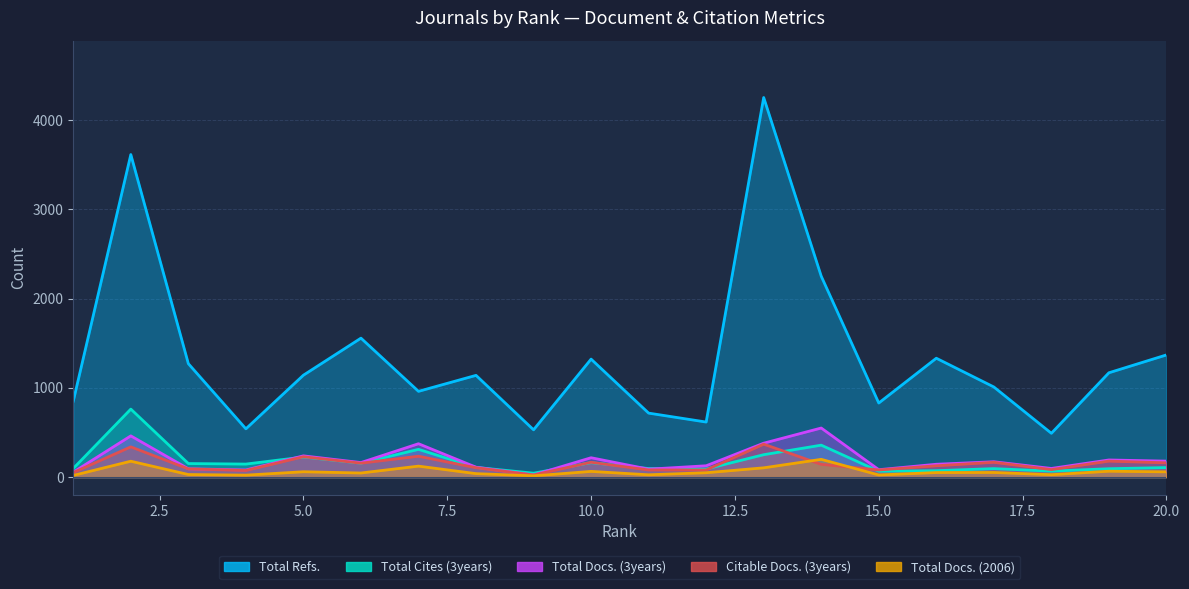

Reading right to left, list all the values displayed in this chart.

Total Docs. (3years): 179	192	97	172	144	83	550	380	127	89	217	24	111	374	163	238	80	93	462	55
Total Refs.: 1369	1169	491	1010	1332	830	2251	4253	617	717	1322	530	1140	961	1557	1142	541	1271	3614	851
Total Cites (3years): 107	94	67	95	72	66	358	251	91	96	162	44	109	311	156	225	146	152	762	97
Total Docs. (2006): 59	66	27	52	51	24	199	104	49	26	64	14	39	123	46	60	22	29	178	19
Citable Docs. (3years): 160	179	84	166	127	80	143	369	80	80	166	24	105	234	156	228	74	92	339	51